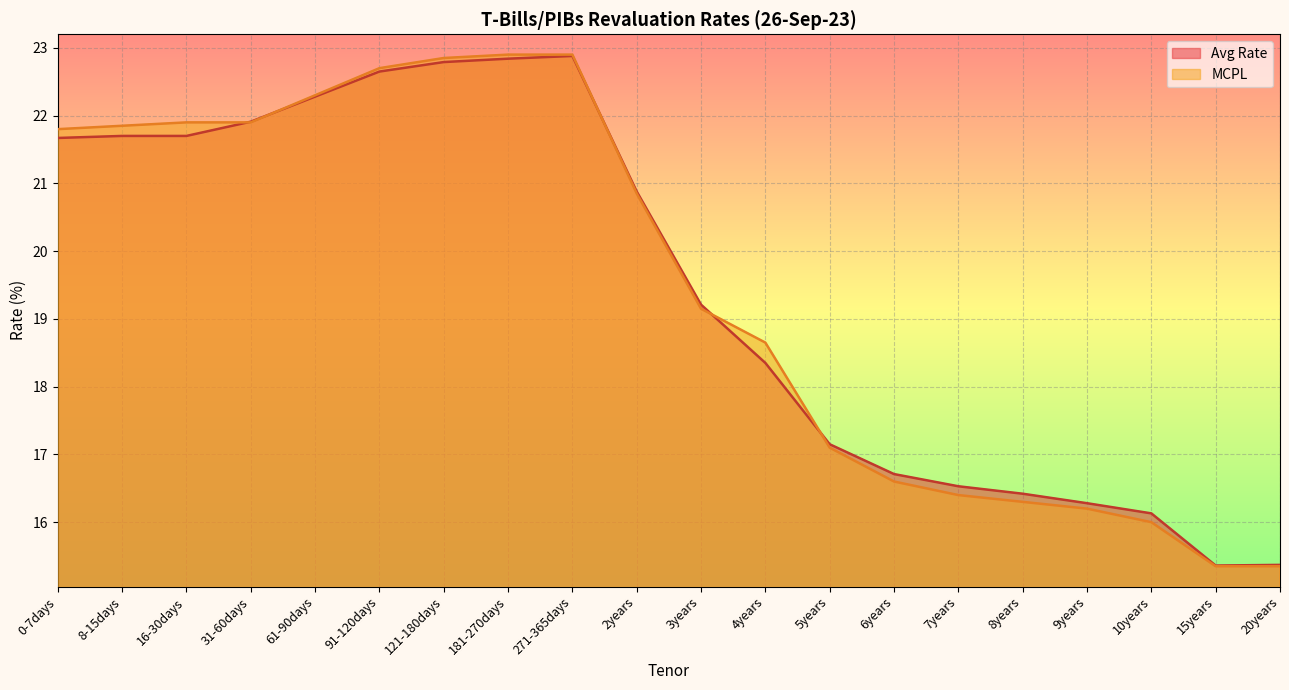

Reading left to right, list all the values displayed in this chart.

Avg Rate: 21.7	21.7	21.7	21.9	22.3	22.6	22.8	22.8	22.9	20.9	19.2	18.4	17.1	16.7	16.5	16.4	16.3	16.1	15.4	15.4
MCPL: 21.8	21.9	21.9	21.9	22.3	22.7	22.9	22.9	22.9	20.9	19.1	18.6	17.1	16.6	16.4	16.3	16.2	16.0	15.3	15.3